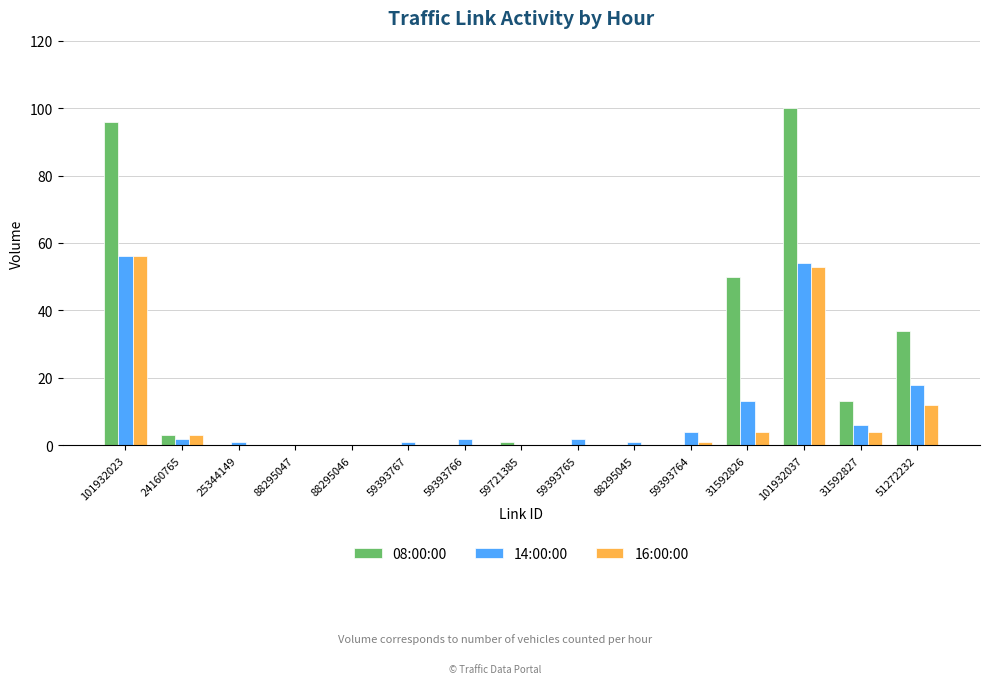

Is the value of 16:00:00 at 31592826 greater than the value of 14:00:00 at 59393765?

Yes